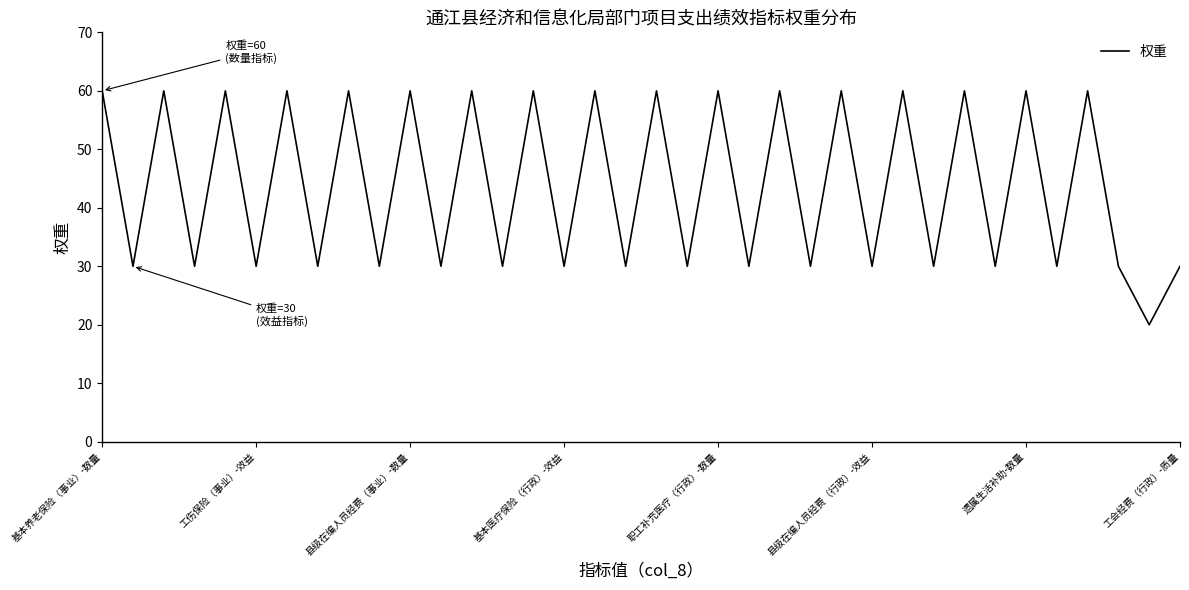

What is the difference between the maximum and minimum values?

40